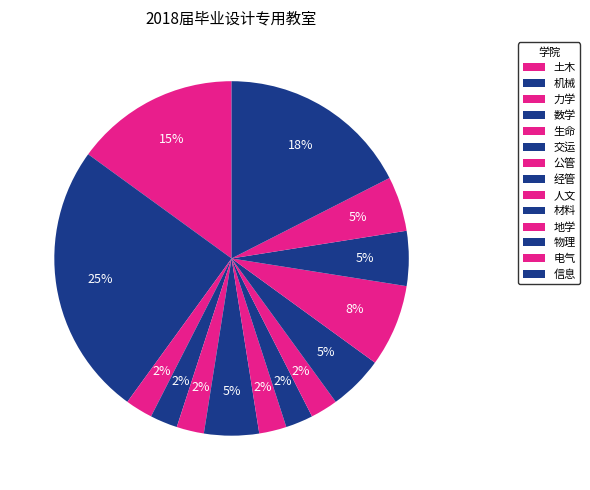

How many slices are in this pie chart?

14